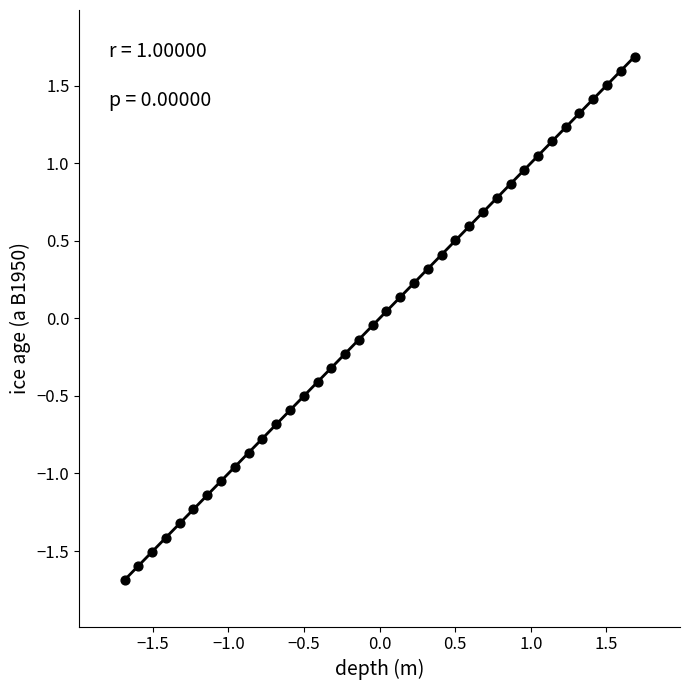

What is the range of X values (max minus min)?

3.4